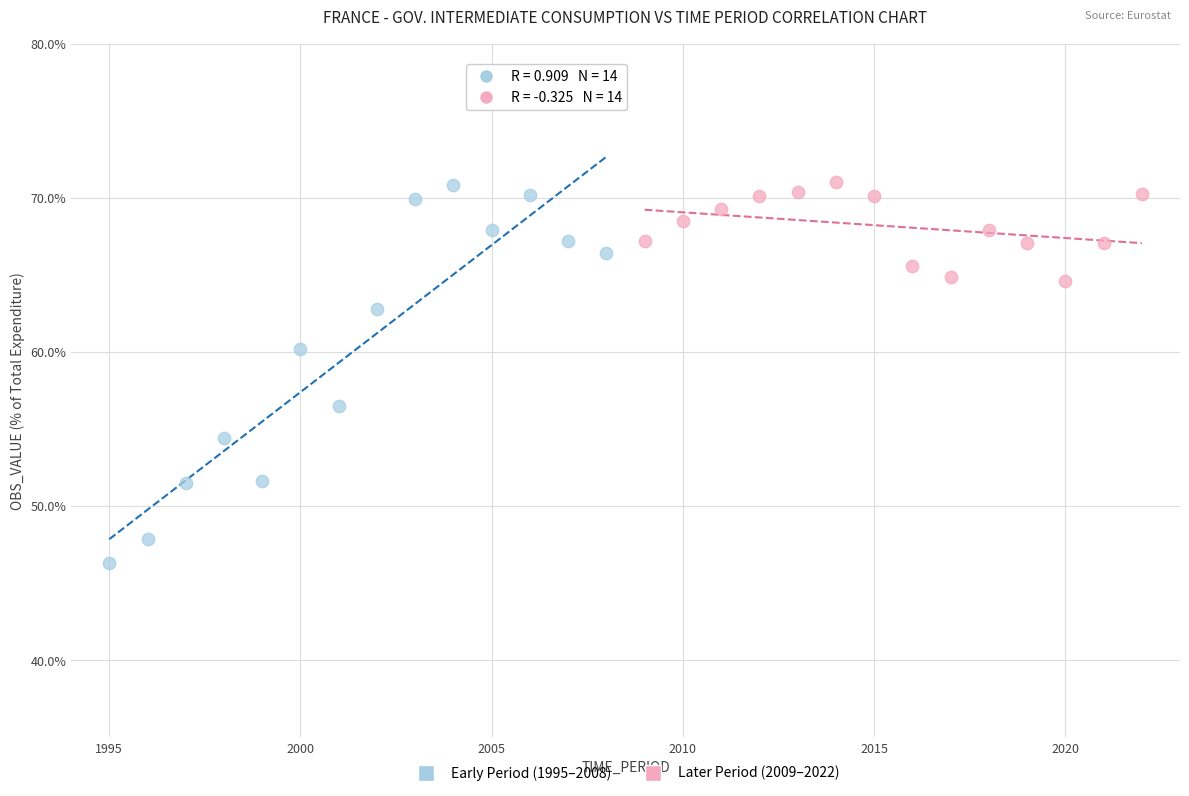

What are all the series names shown in the legend?

Early Period (1995–2008), Later Period (2009–2022)